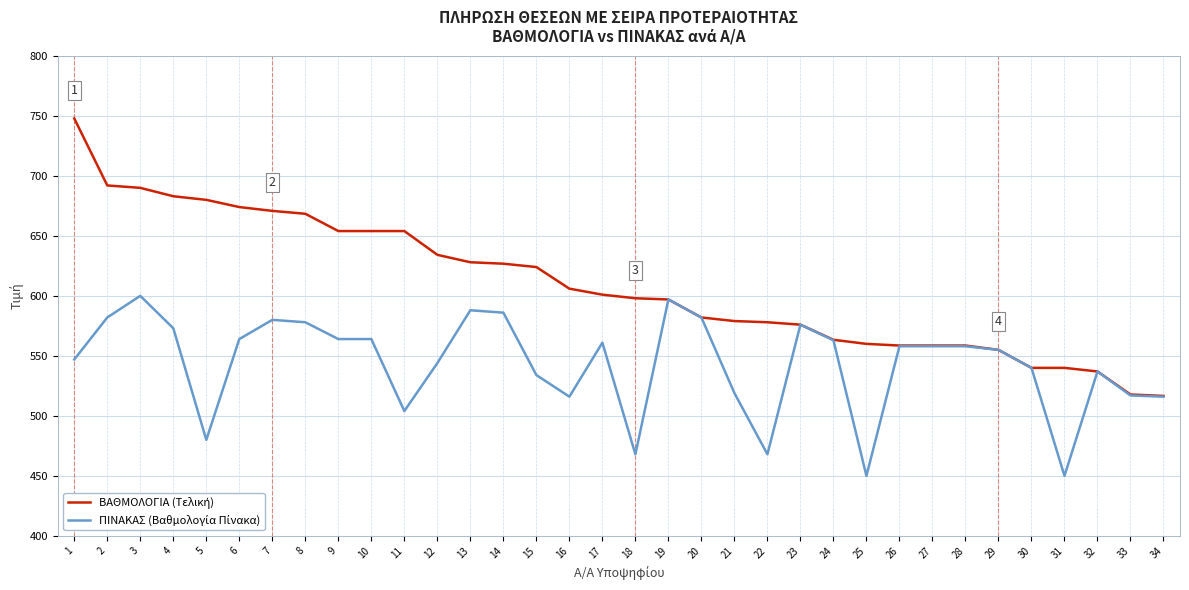

Count the number of data series in this chart.

2